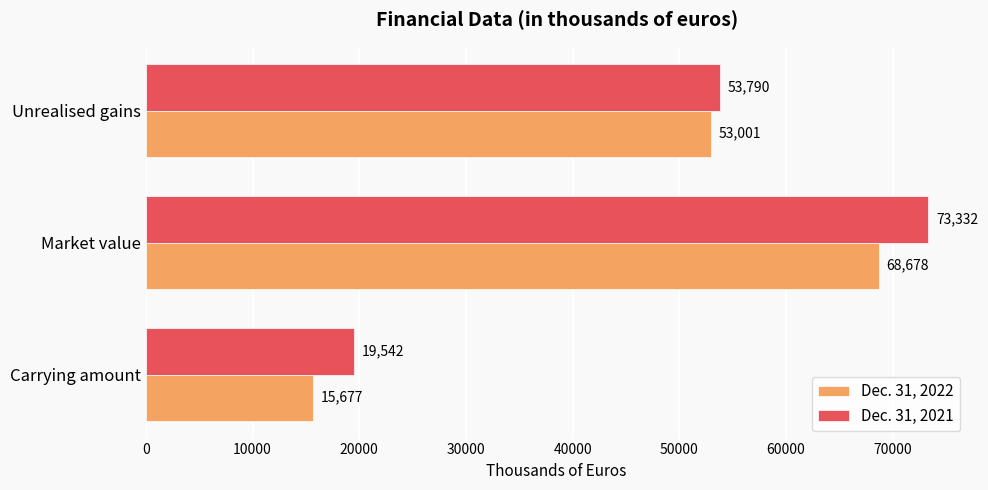

What is the average value of the Dec. 31, 2021 series?

48888